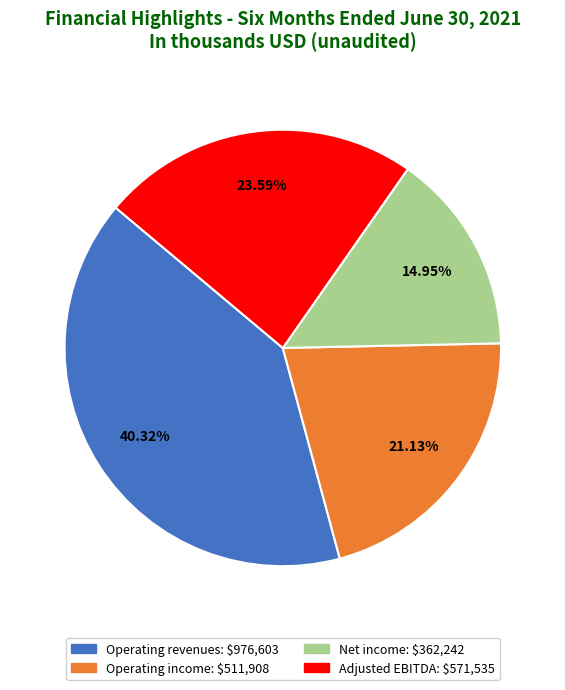

What is the ratio of the value at Operating income to the value at Operating revenues?

0.5